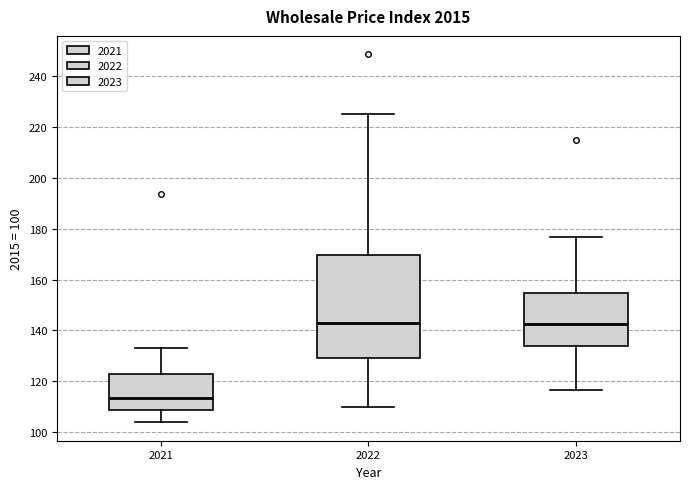

Where is the upper edge of the box at x = 2021 on the y-axis? The values are not printed on the chart, so give them approximately, as read against the axis.

122